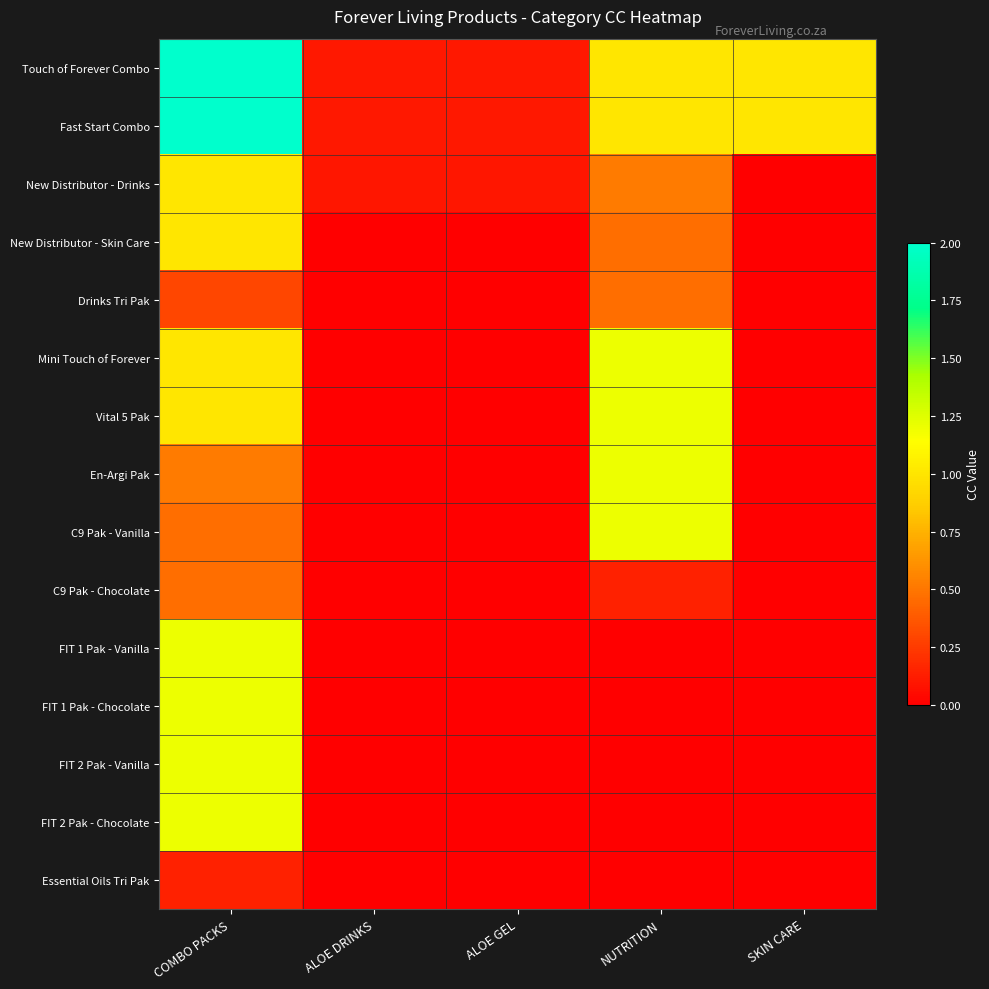

Count the number of categories in the chart.

5